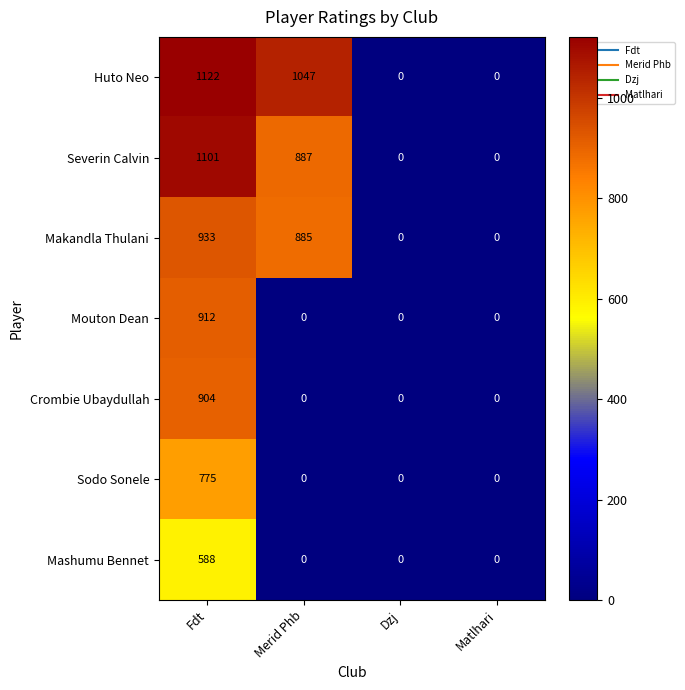

How many series are shown in this chart?

7